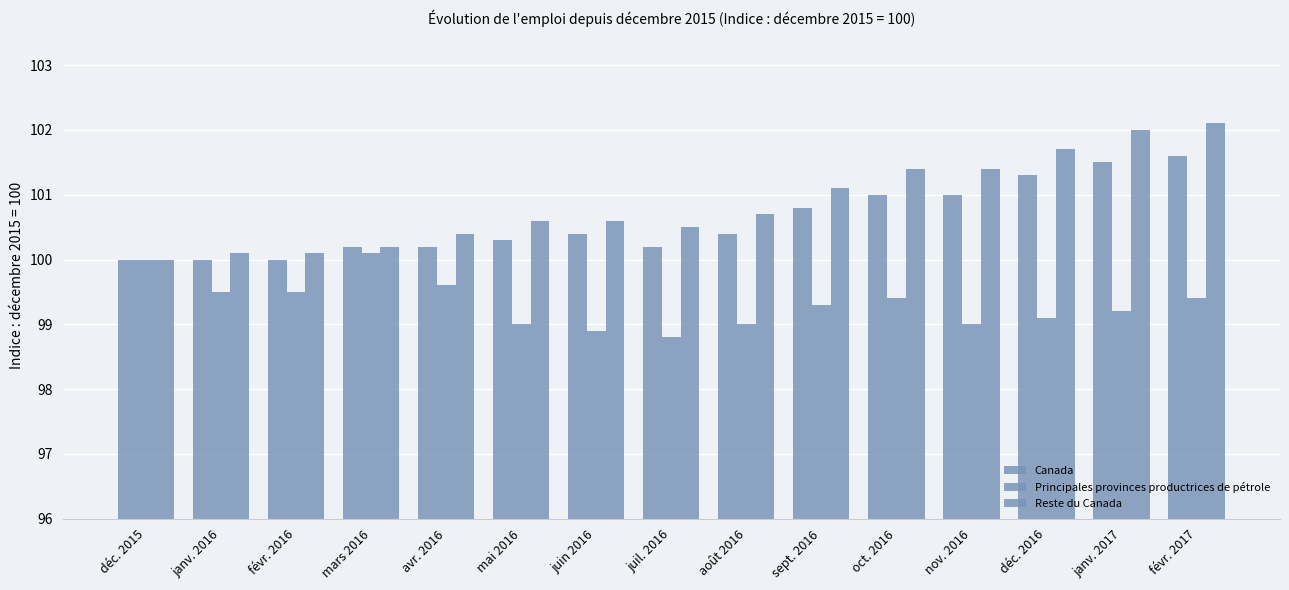

Where is Principales provinces productrices de pétrole nearest to the value 99?

mai 2016